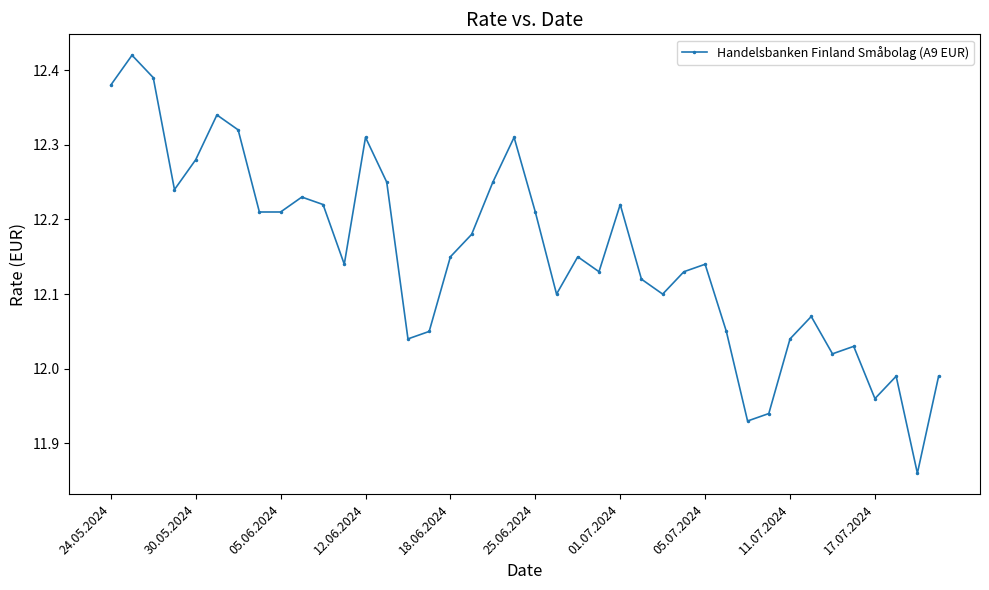

What is the sum of all values?

486.1